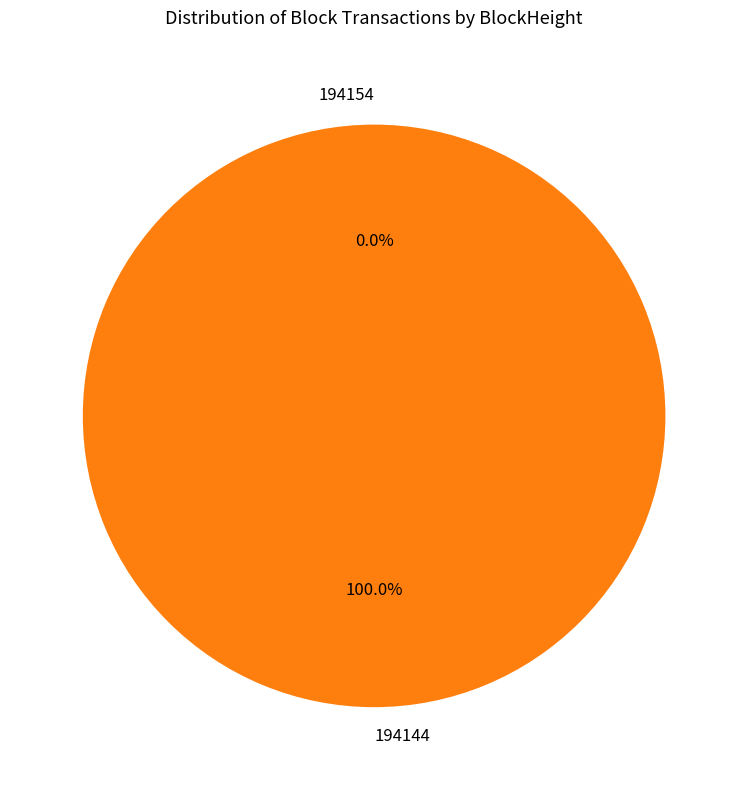

Count the number of slices in the pie.

2